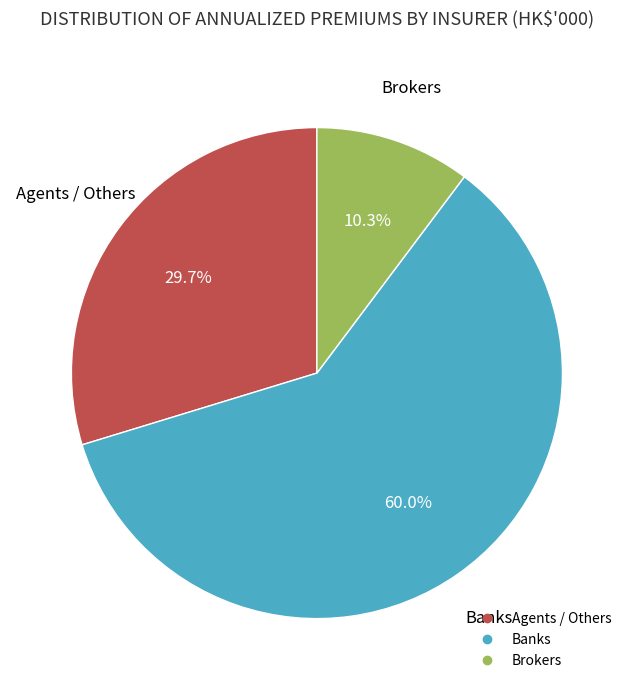

How many slices are in this pie chart?

3